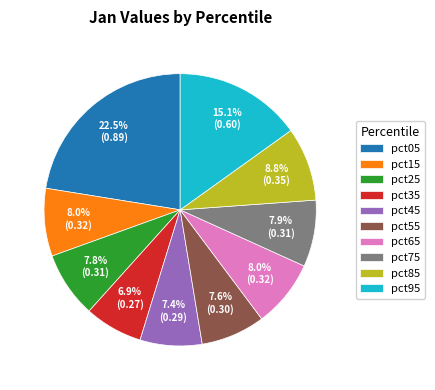

What percentage is NOT represented by pct25?

92.2%